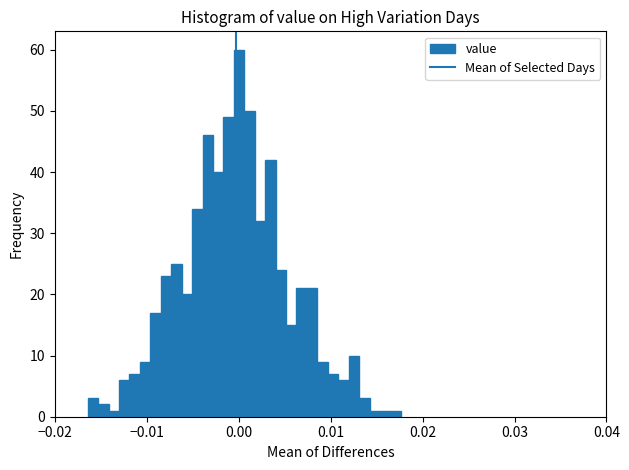

Around what value on the x-axis is the tallest bar? Give the approximate position of its centre, as read against the axis.

0.000